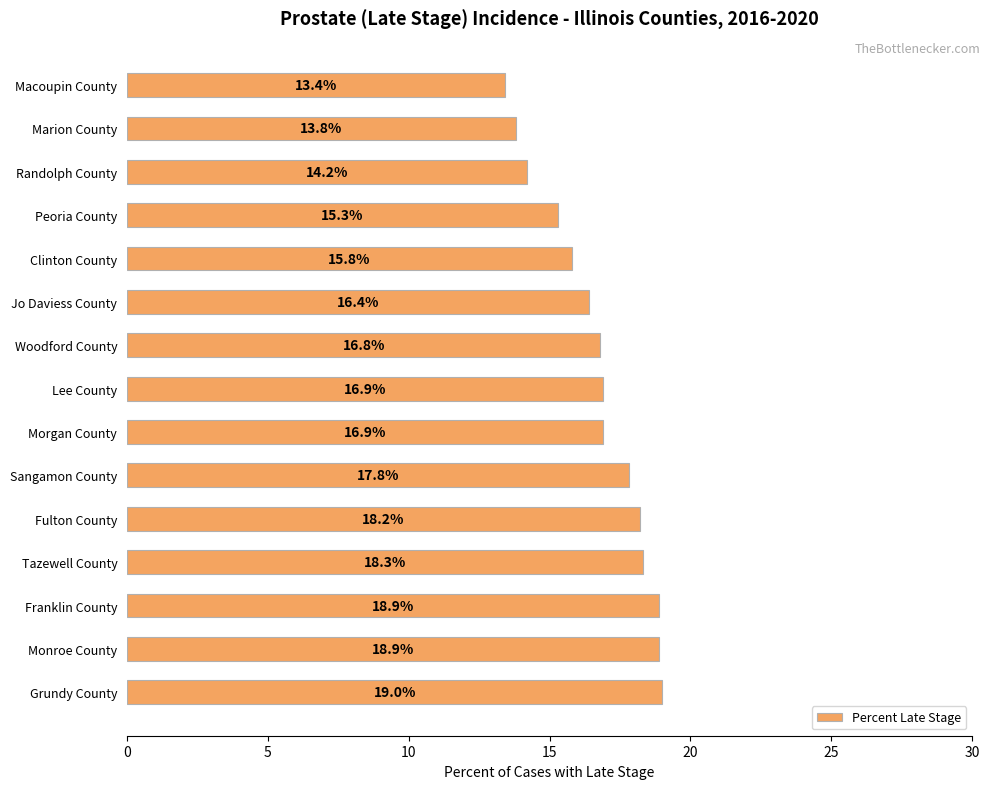

What is the smallest value displayed?

13.4